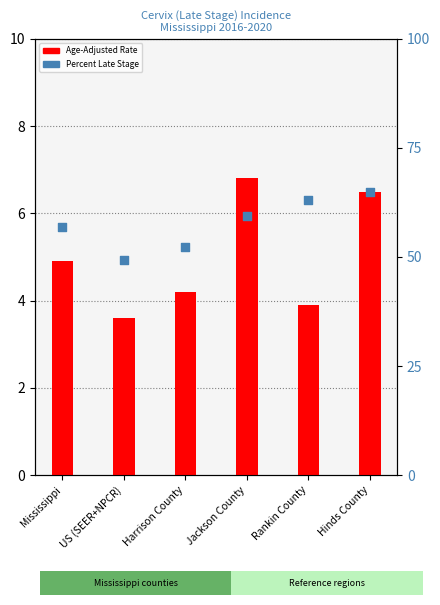

Is the value of Age-Adjusted Rate at Jackson County greater than the value of Percent Late Stage at Mississippi?

No